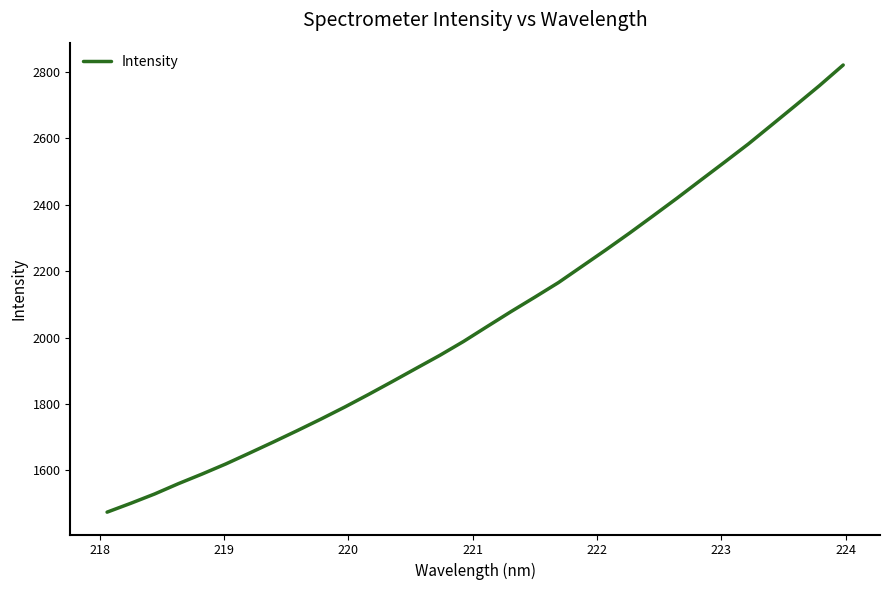

What is the maximum value shown in the chart?

2820.4